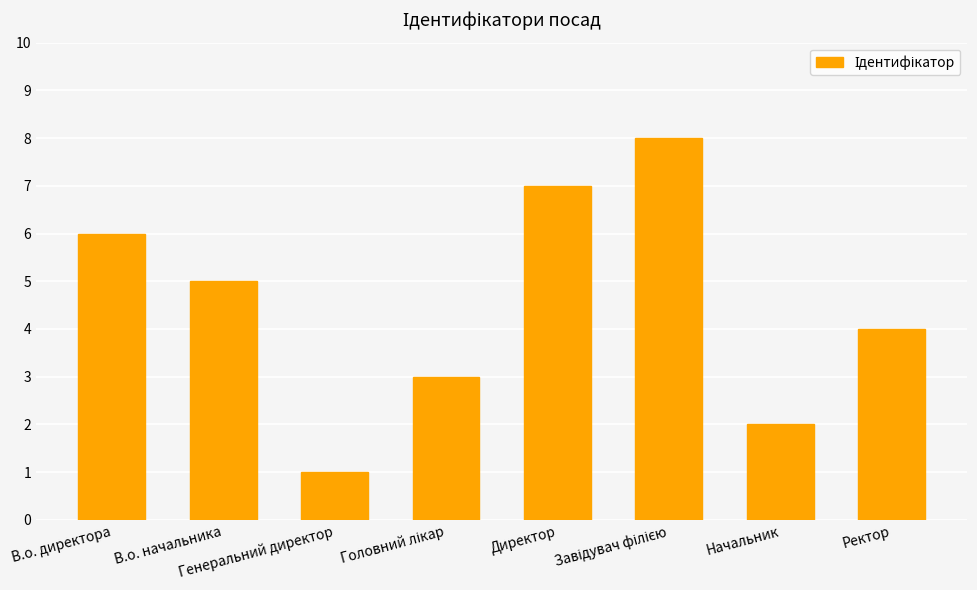

How many data points are less than 5?

4